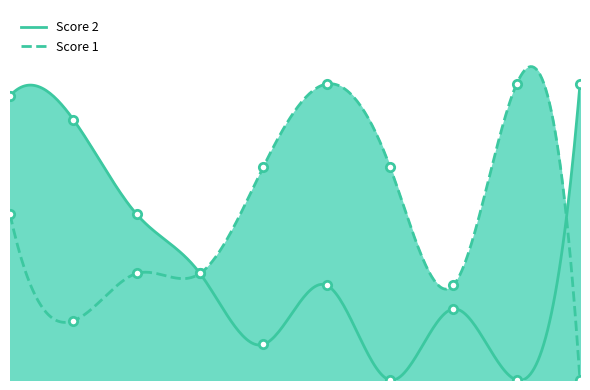

Which category has the highest value across all series?

6